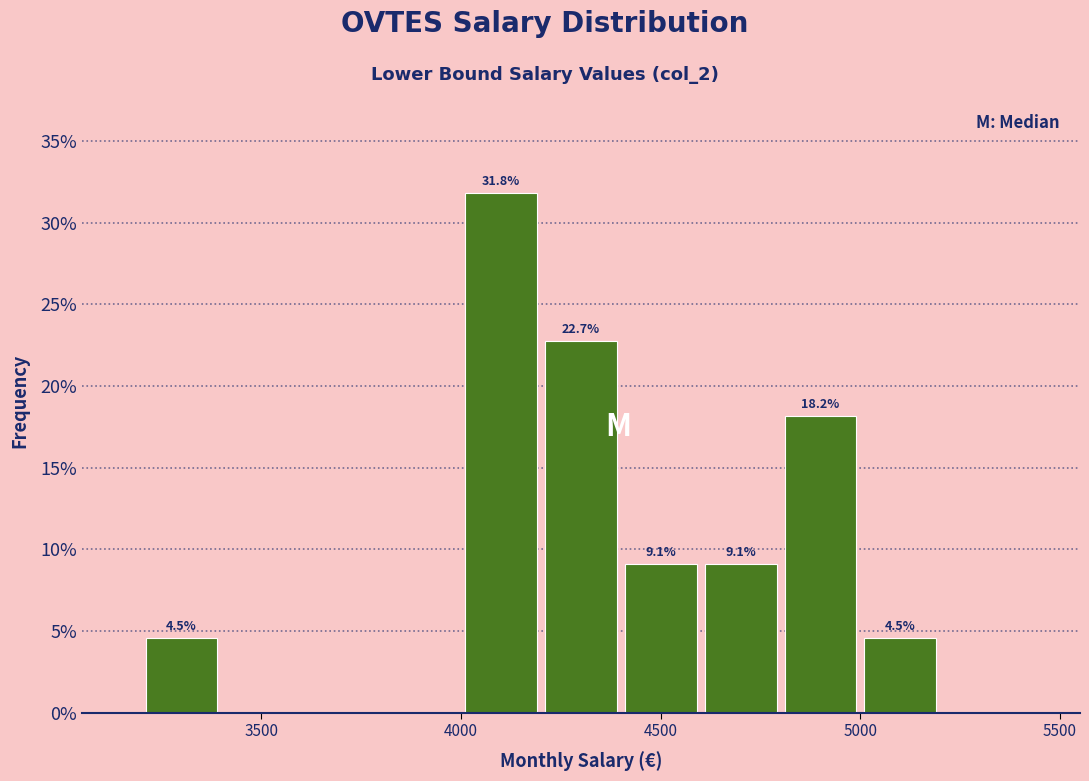

Over which range of the x-axis is the bar tallest?

4000 to 4200